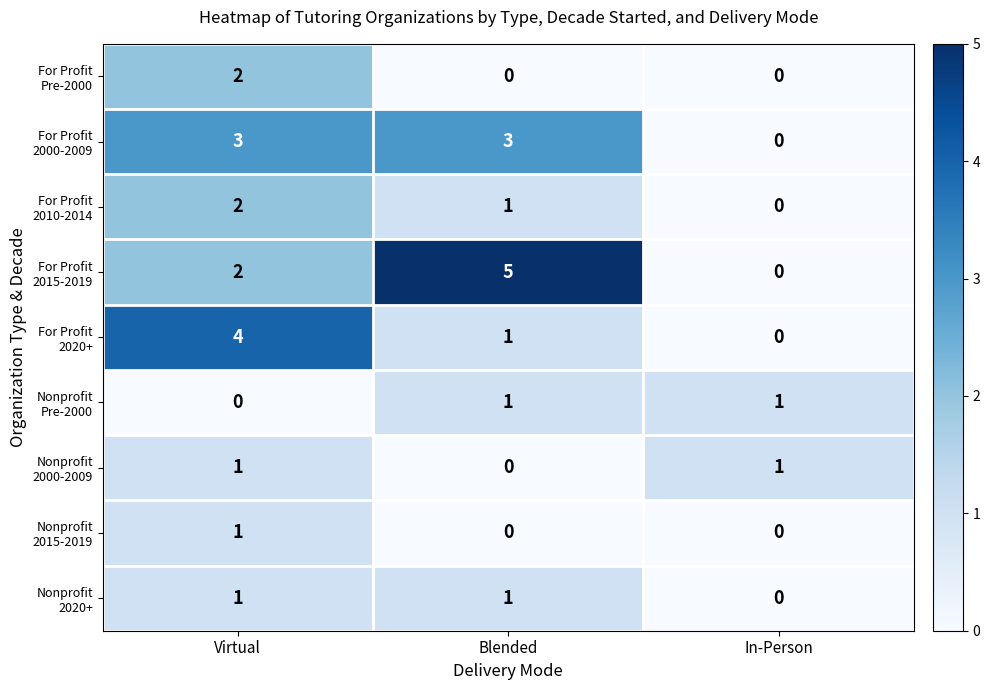

What is the greatest value displayed?

5